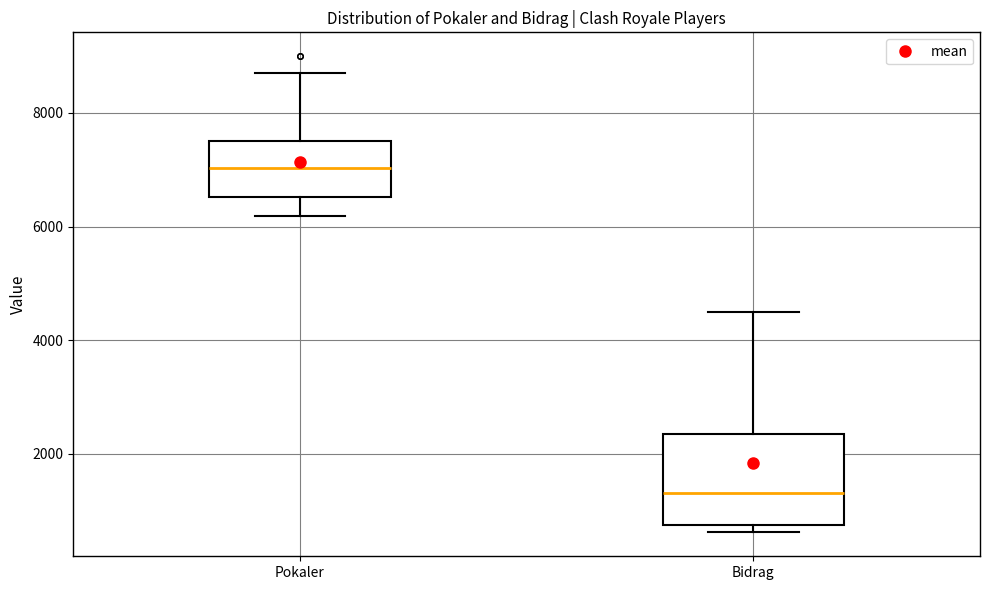

Which box's median line is the lowest?

Bidrag